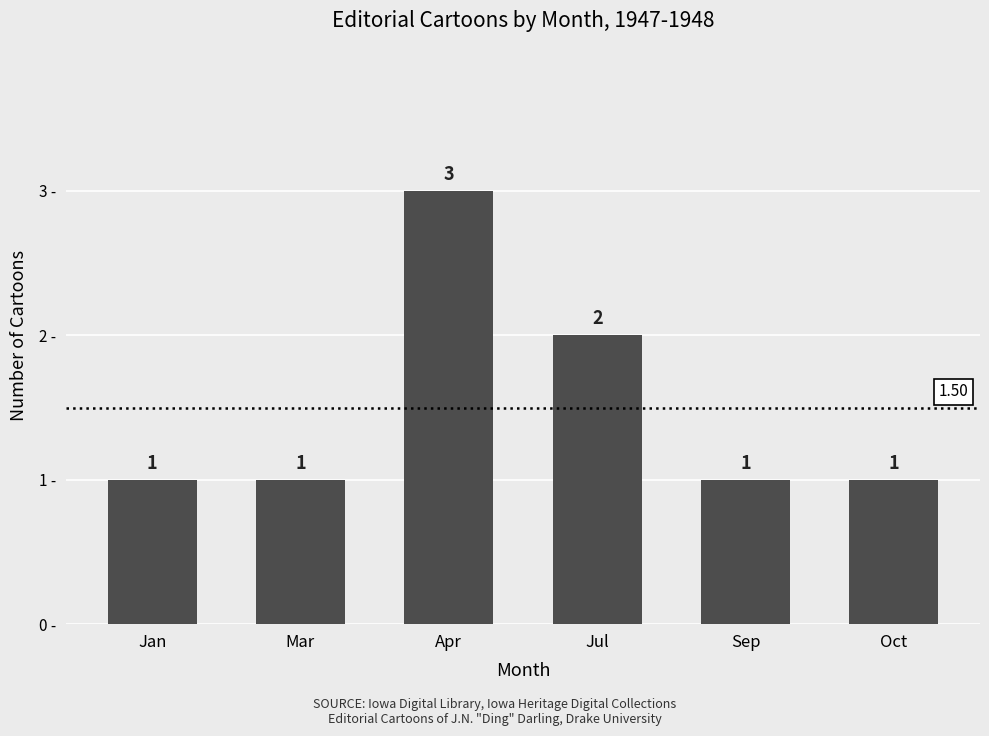

What is the sum of all values?

9